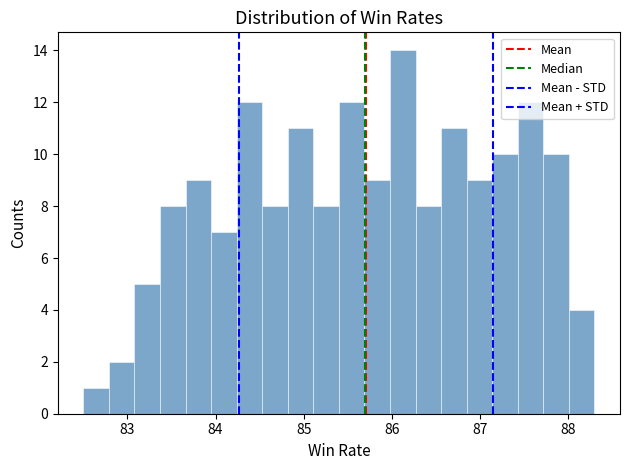

Read against the x-axis, roughly where is the centre of the tallest bar?

86.1